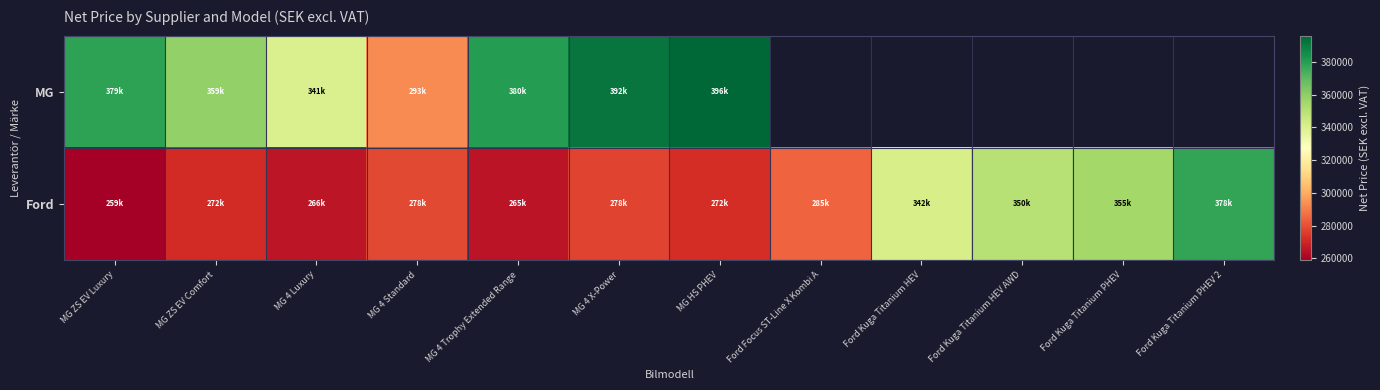

Which series changed the most between Ford Kuga Titanium HEV AWD and Ford Kuga Titanium PHEV?

Ford